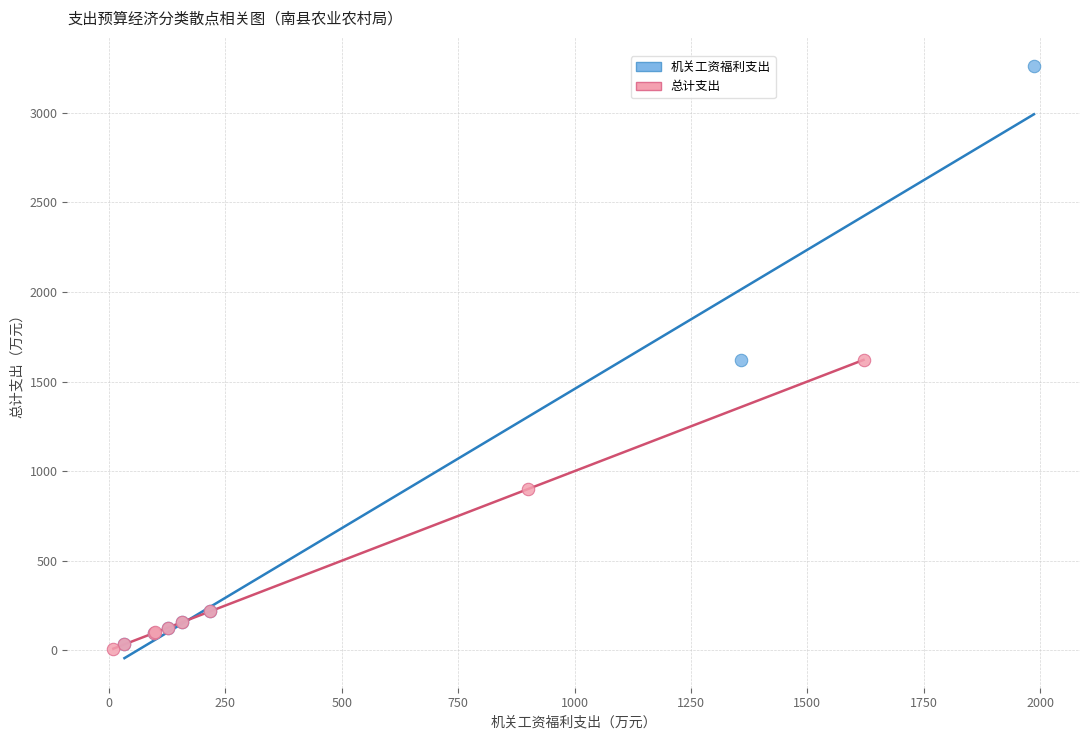

Which series has the widest spread of Y values?

机关工资福利支出